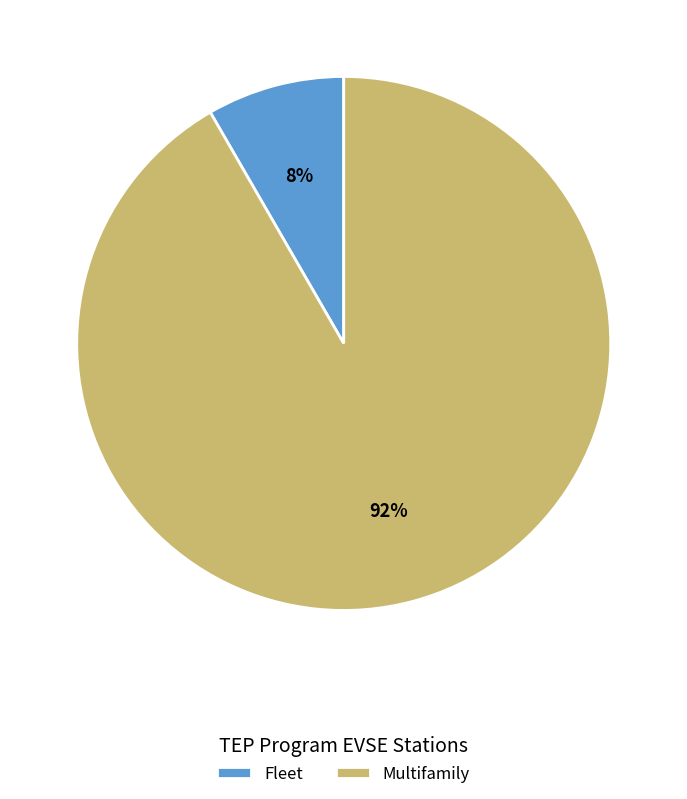

How many segments does this pie chart have?

2